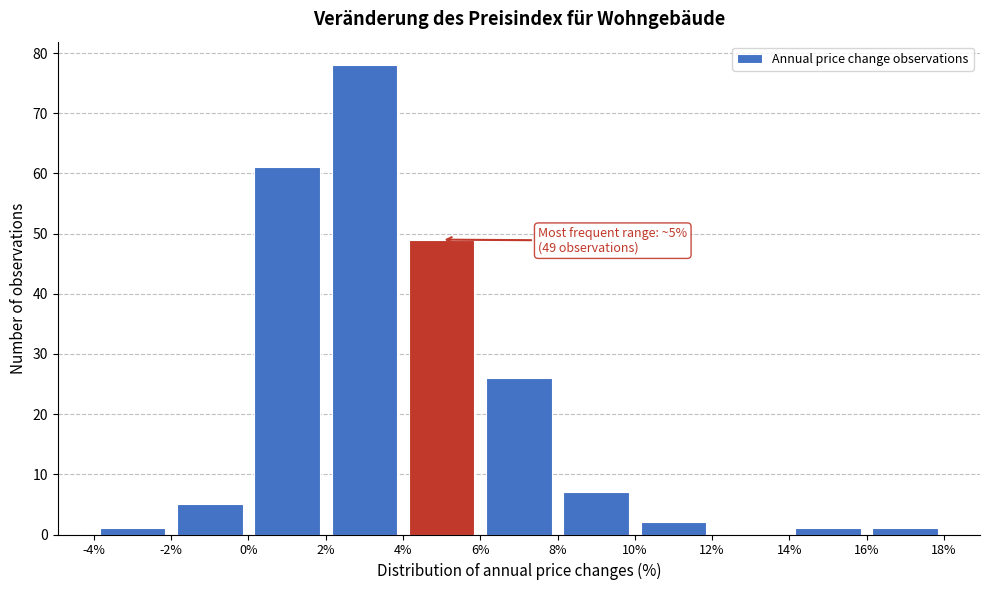

Which range on the x-axis has the tallest bar?

2% to 4%